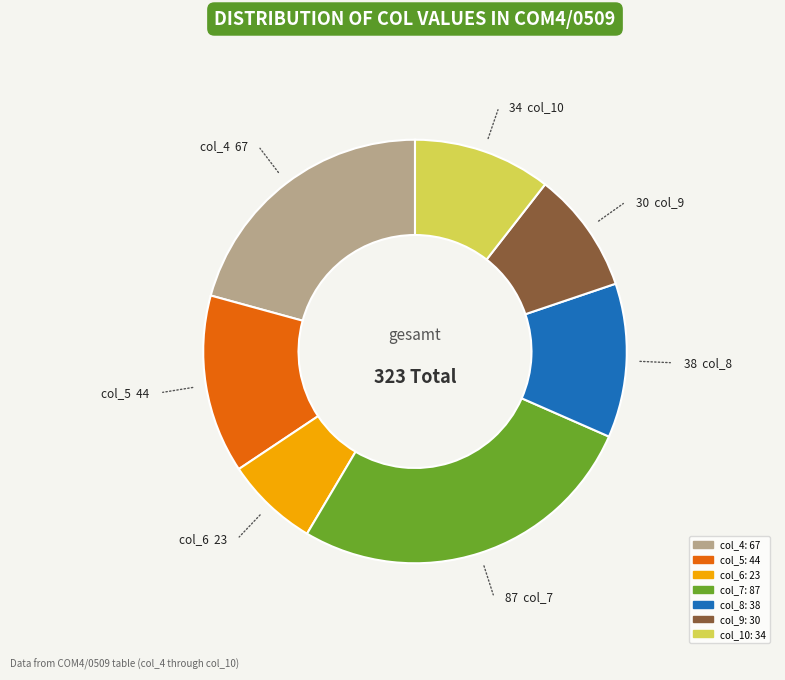

Is there any slice that represents more than half of the pie?

No